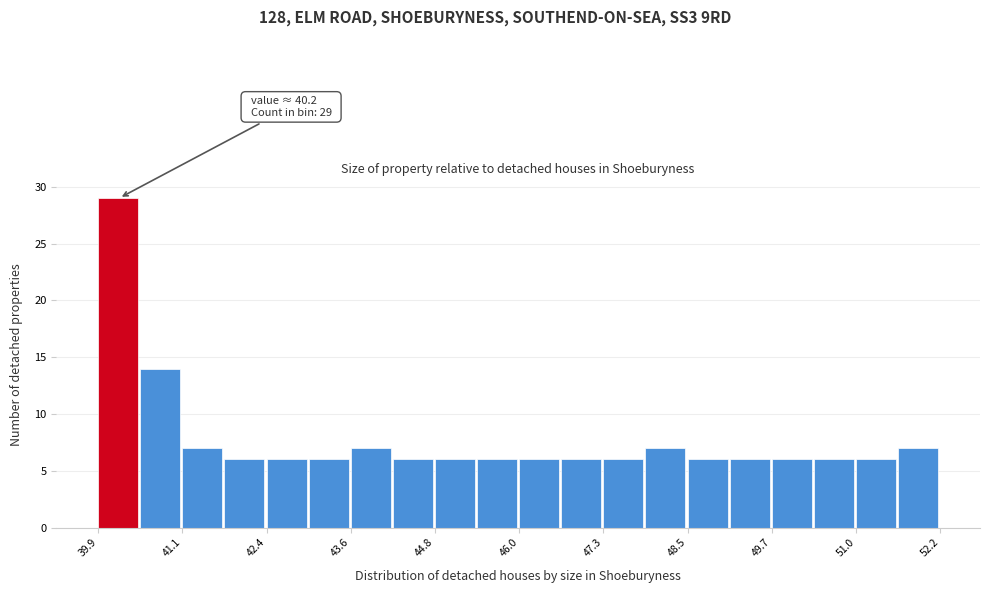

Read against the x-axis, roughly where is the centre of the tallest bar?

40.2